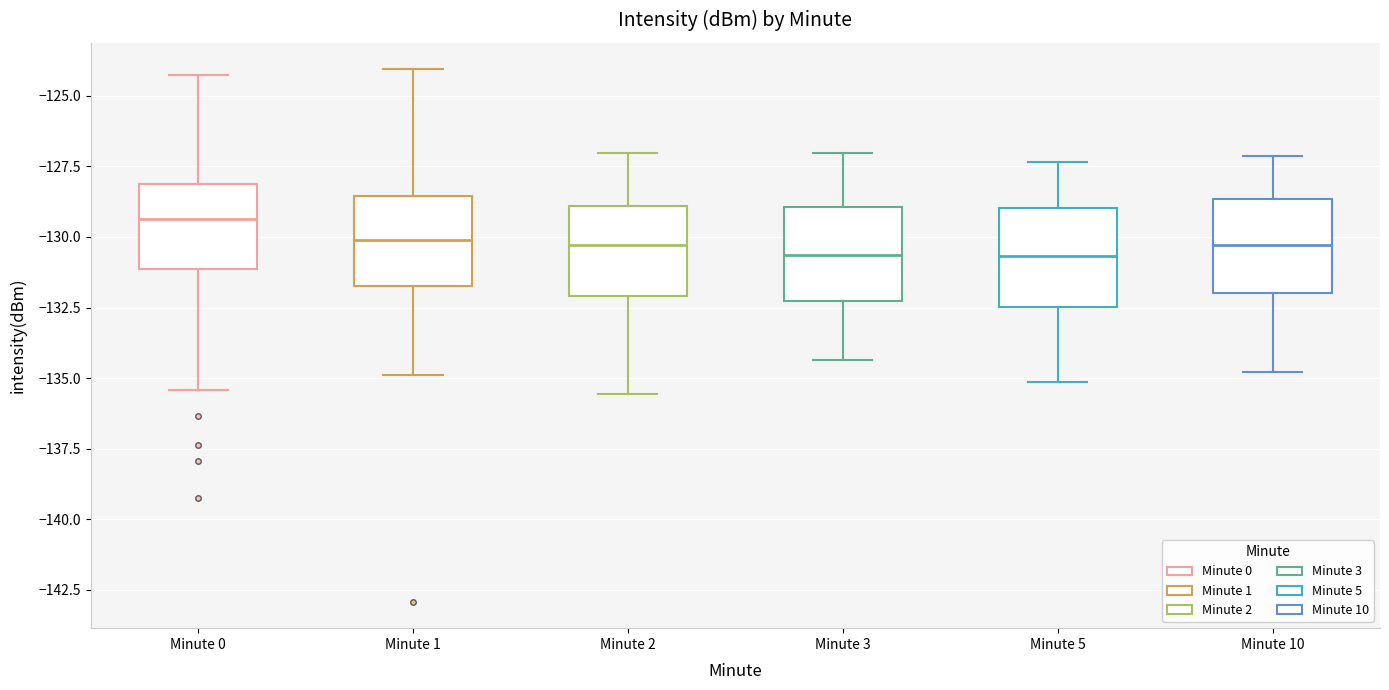

Which box's median line is the highest?

Minute 0